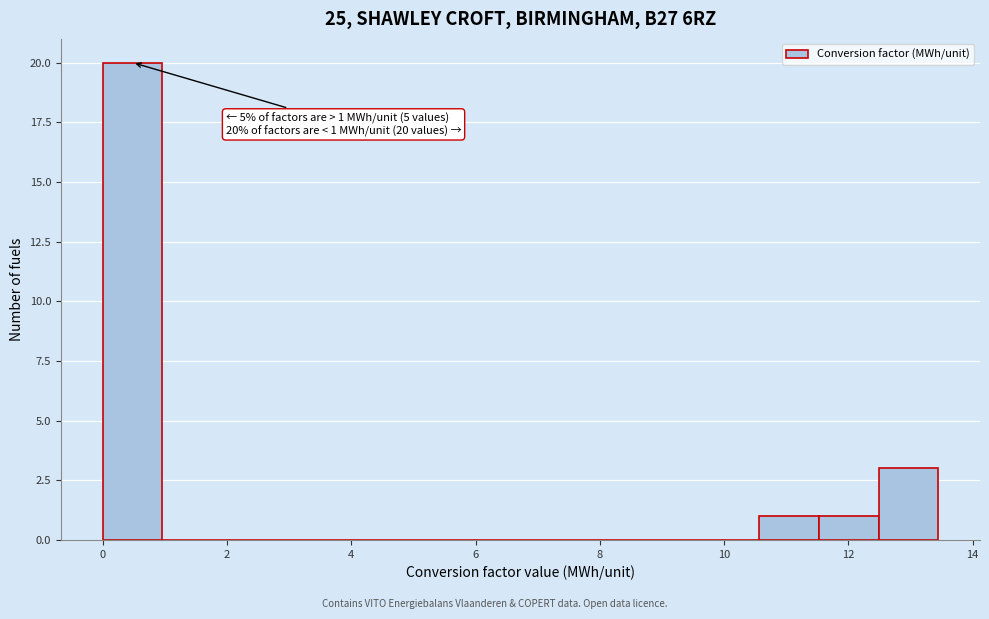

Which range on the x-axis has the tallest bar?

0.0 to 1.0